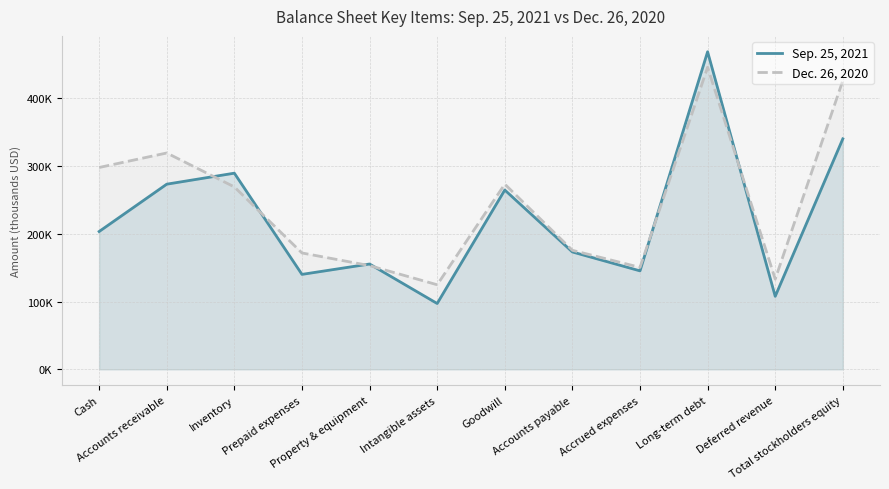

Reading left to right, what are all the values shown in this chart?

Sep. 25, 2021: Cash=203484	Accounts receivable=273371	Inventory=289613	Prepaid expenses=140202	Property & equipment=155520	Intangible assets=97206	Goodwill=264758	Accounts payable=173303	Accrued expenses=145394	Long-term debt=468838	Deferred revenue=107825	Total stockholders equity=340271
Dec. 26, 2020: Cash=298014	Accounts receivable=319428	Inventory=269307	Prepaid expenses=171831	Property & equipment=153133	Intangible assets=124882	Goodwill=273426	Accounts payable=175762	Accrued expenses=150550	Long-term debt=445996	Deferred revenue=133246	Total stockholders equity=426284